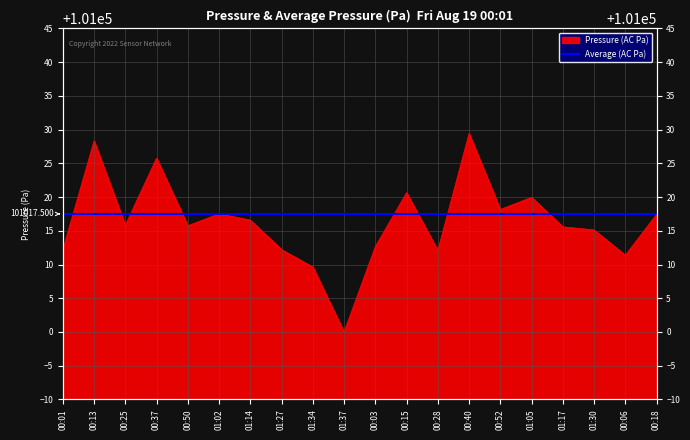

Approximately how many times larger is the value at 00:40 compared to 01:02?

1.0